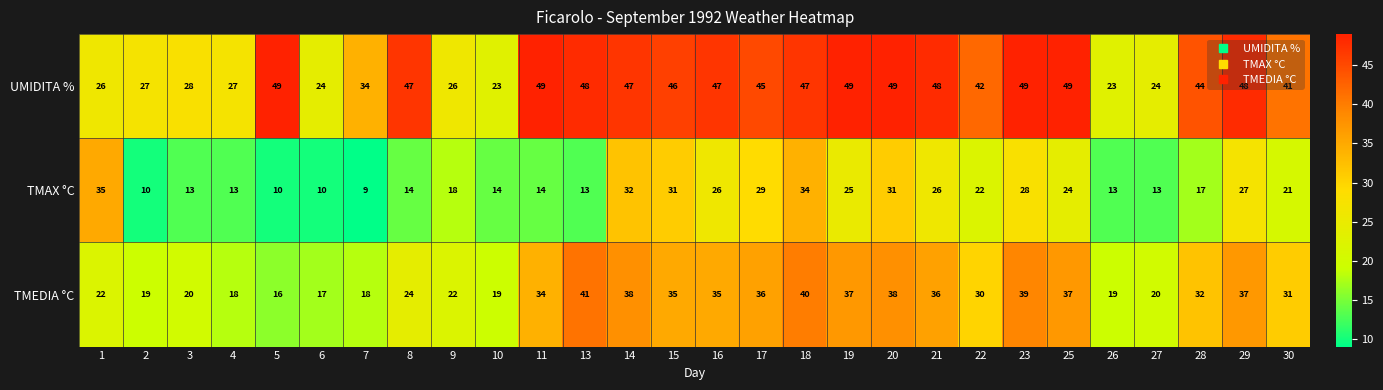

Which series has the largest total across all categories?

UMIDITA %